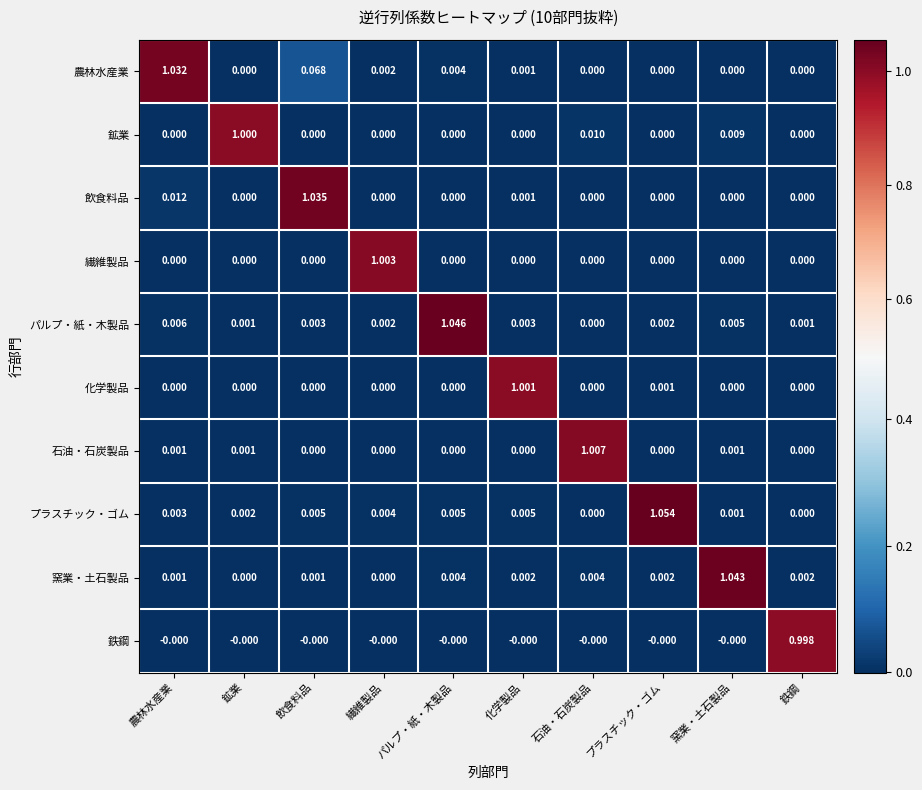

Which category has the highest value across all series?

プラスチック・ゴム